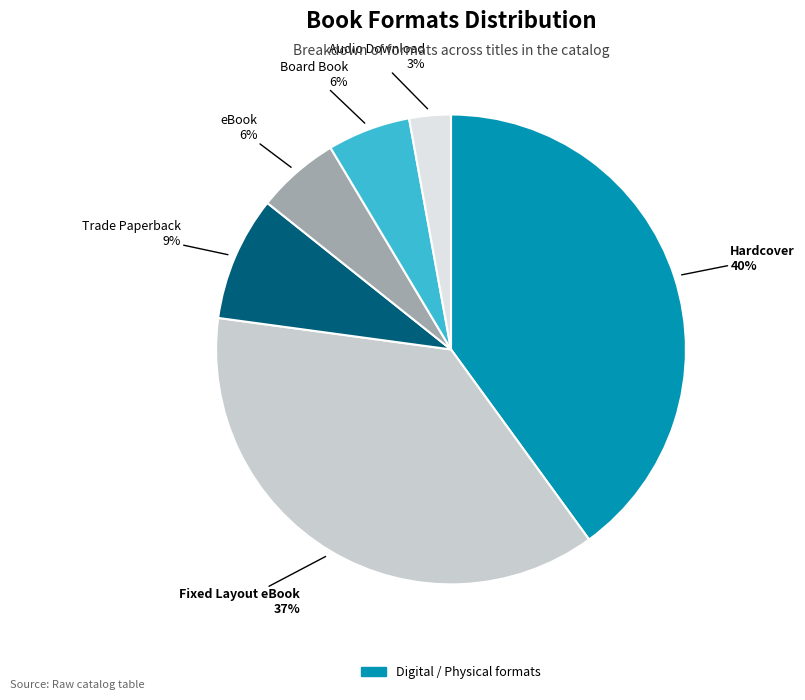

Is there any slice that represents more than half of the pie?

No